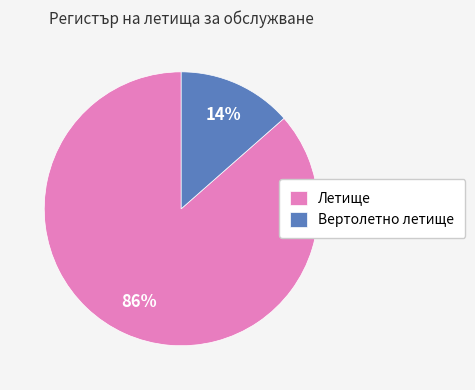

To the nearest percent, what is the average slice percentage?

50%